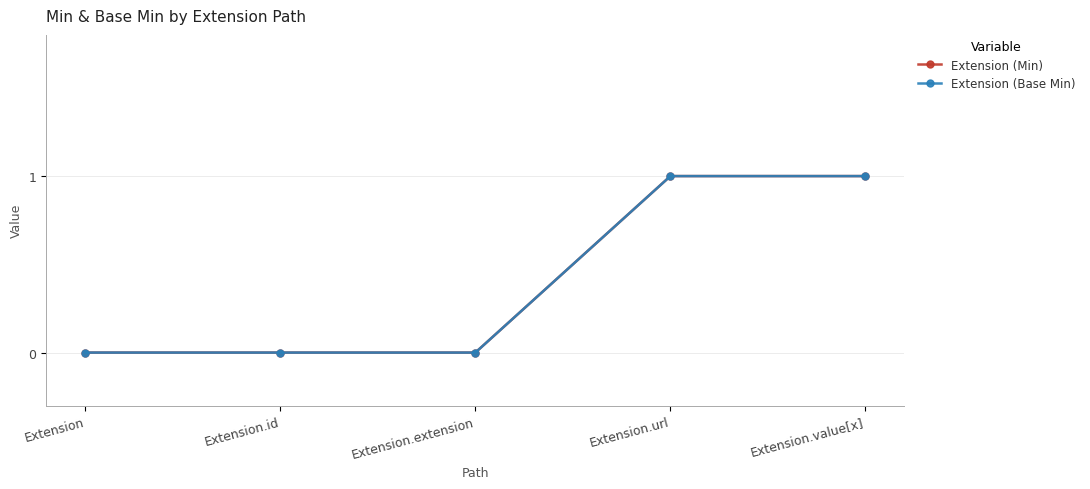

What is the label of the 1st point from the right?

Extension.value[x]